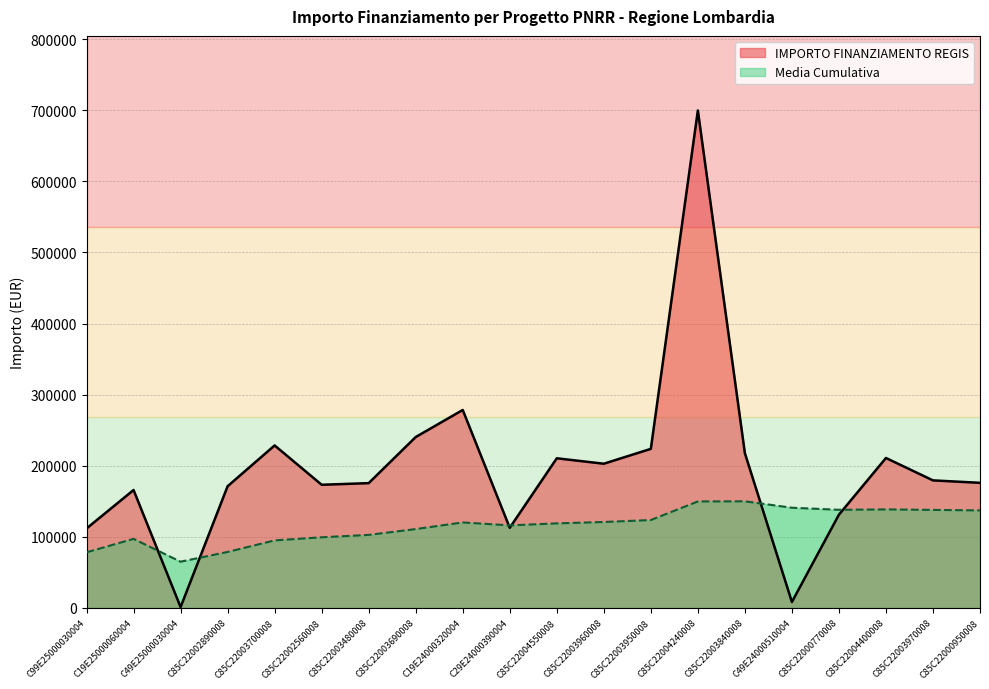

What is the value of the 17th point from the left?

131200.0